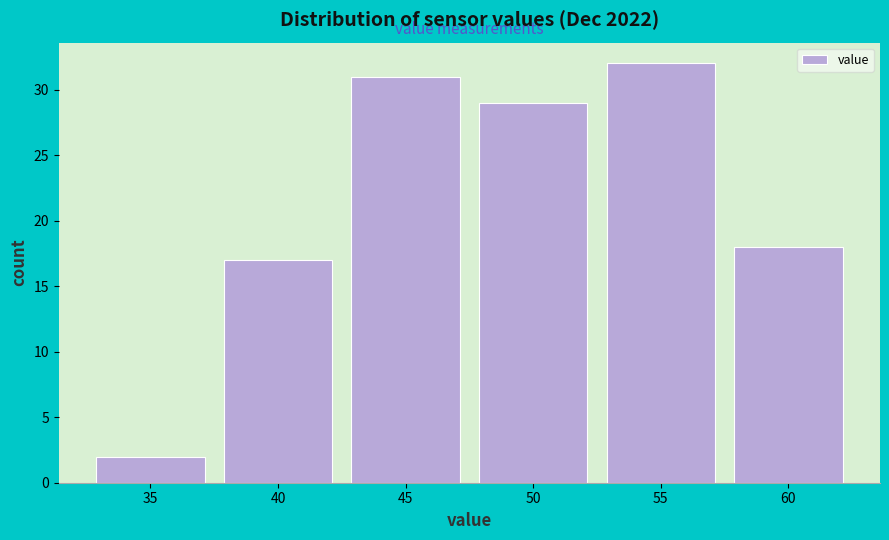

Reading right to left, transcribe all the data shown in this chart.

60=18	55=32	50=29	45=31	40=17	35=2